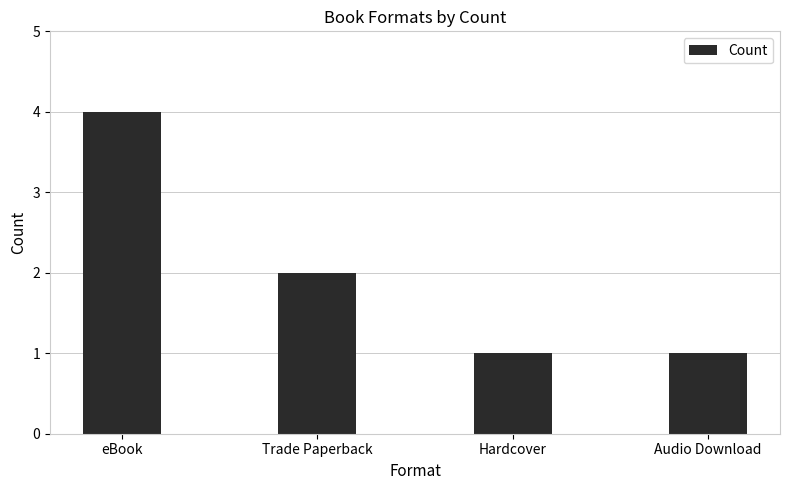

Approximately how many times larger is the value at Hardcover compared to Trade Paperback?

0.5